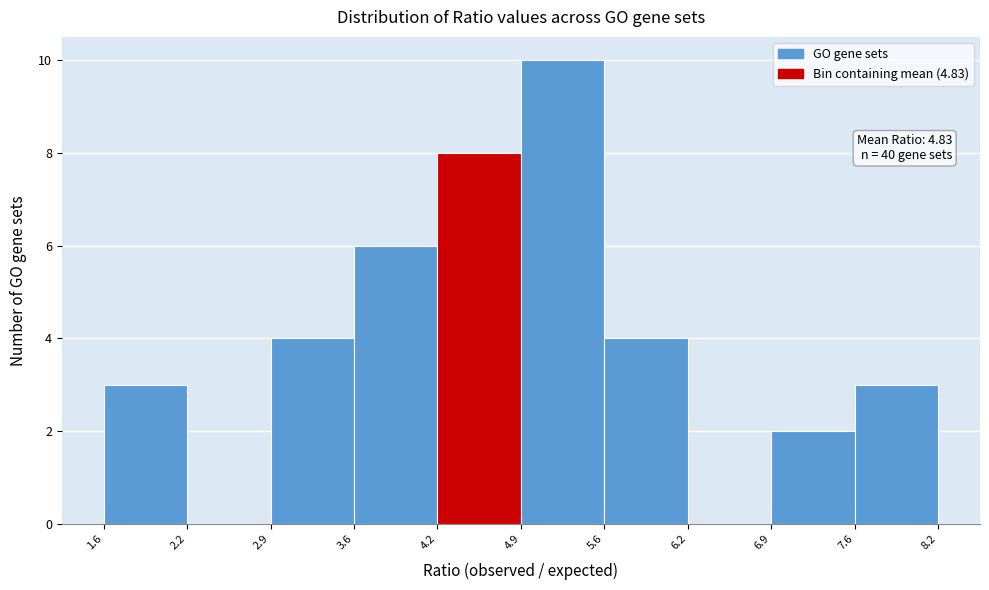

Which range on the x-axis has the tallest bar?

4.9 to 5.6